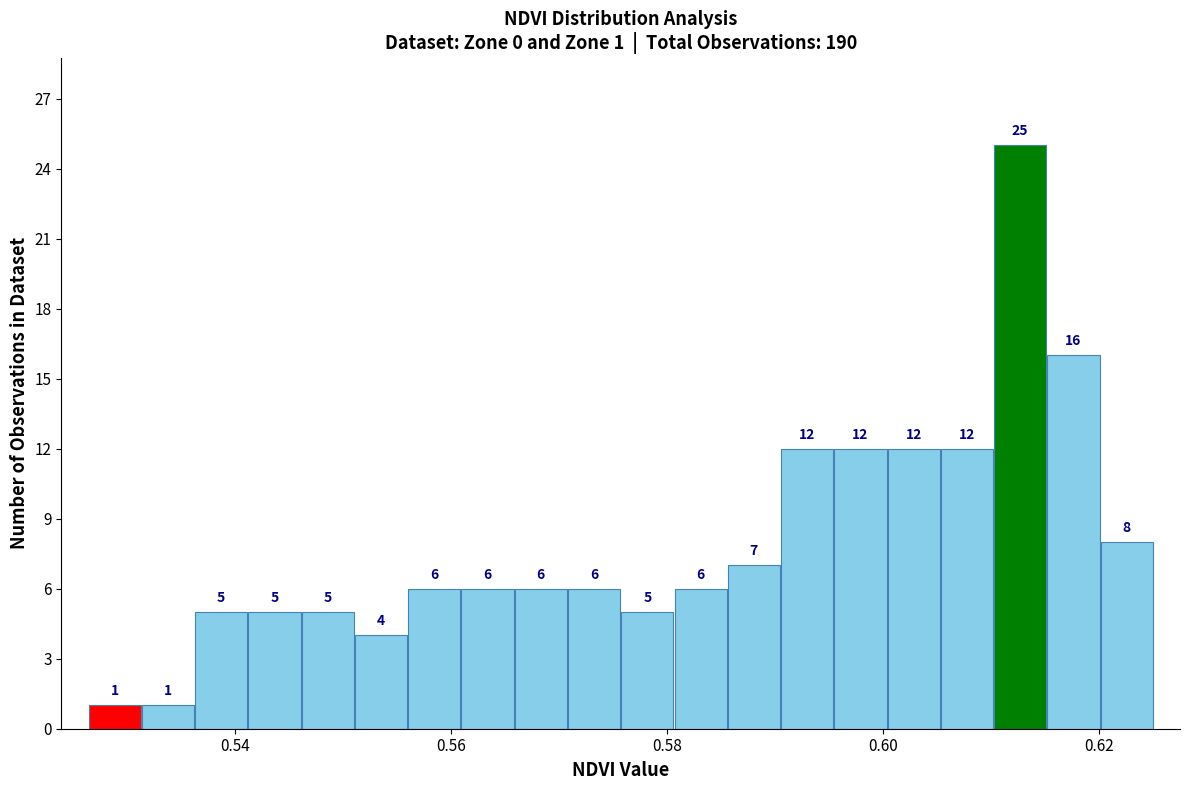

Around what value on the x-axis is the tallest bar? Give the approximate position of its centre, as read against the axis.

0.612